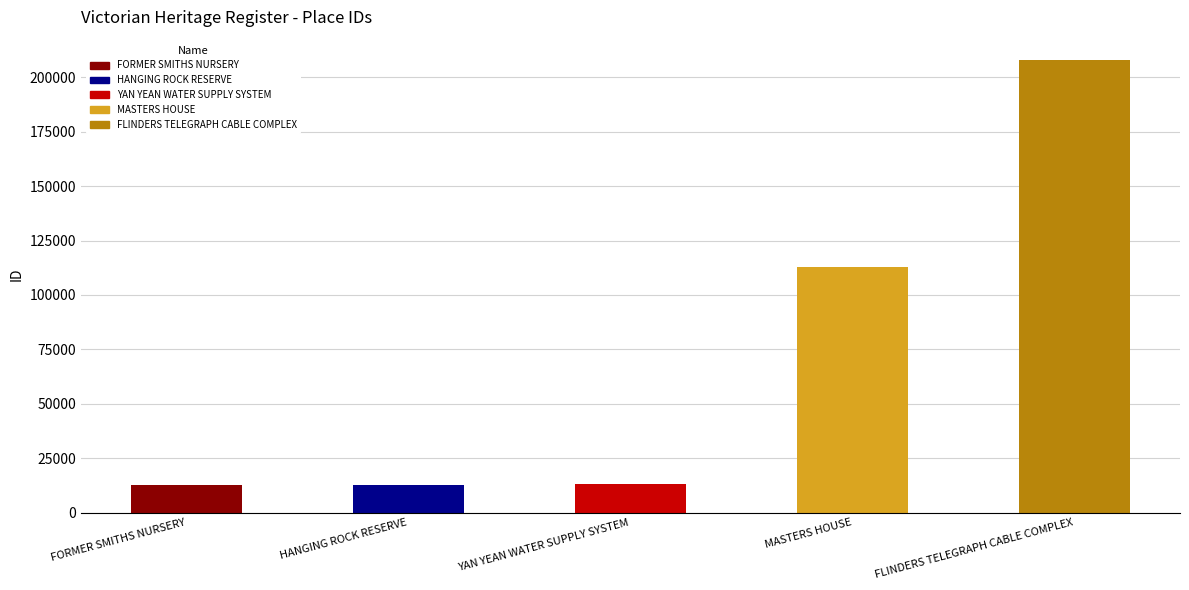

What is the label of the 5th bar from the right?

FORMER SMITHS NURSERY